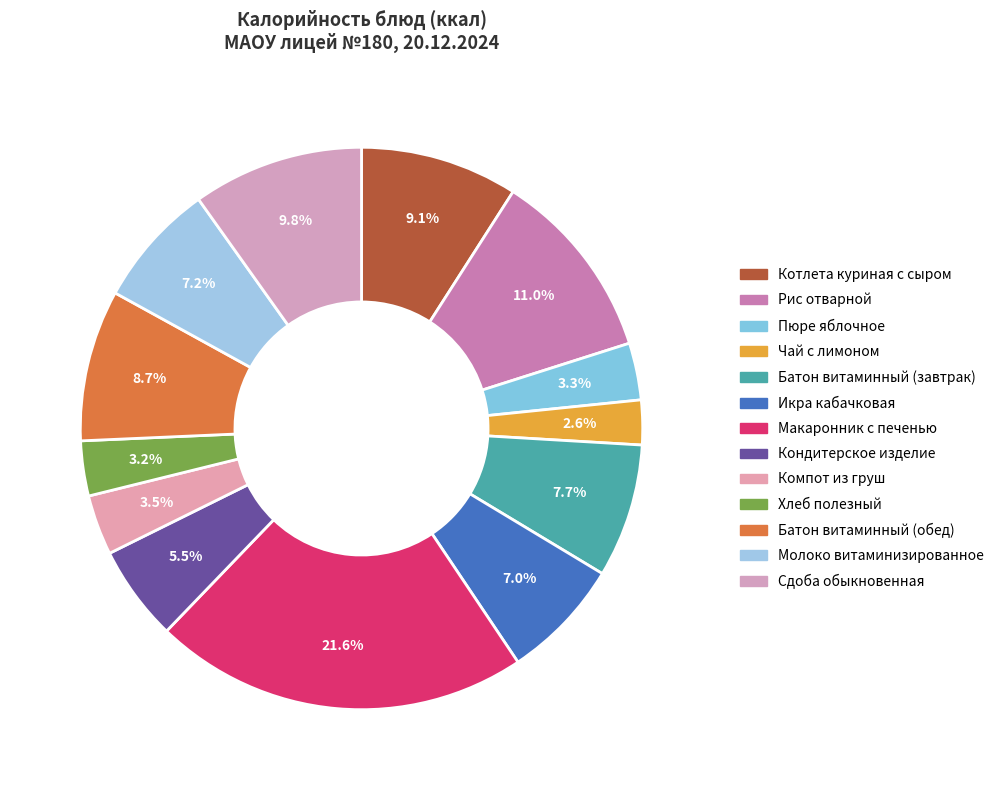

How many slices are in this pie chart?

13